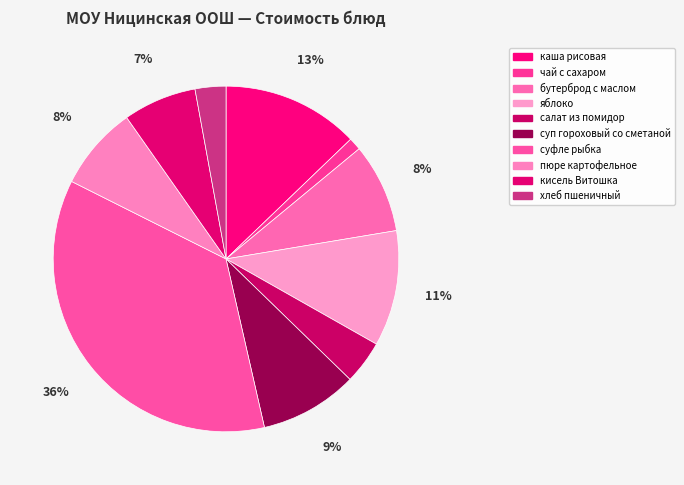

What is the total percentage of каша рисовая and суп гороховый со сметаной?

22.0%